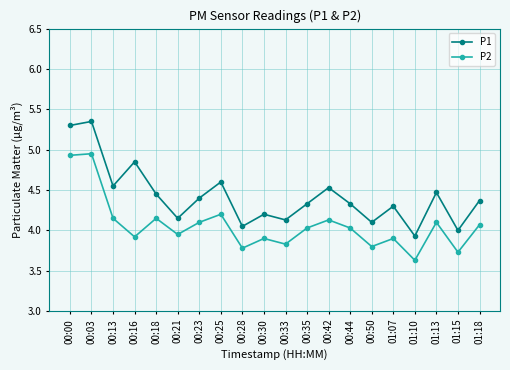

What are all the series names shown in the legend?

P1, P2